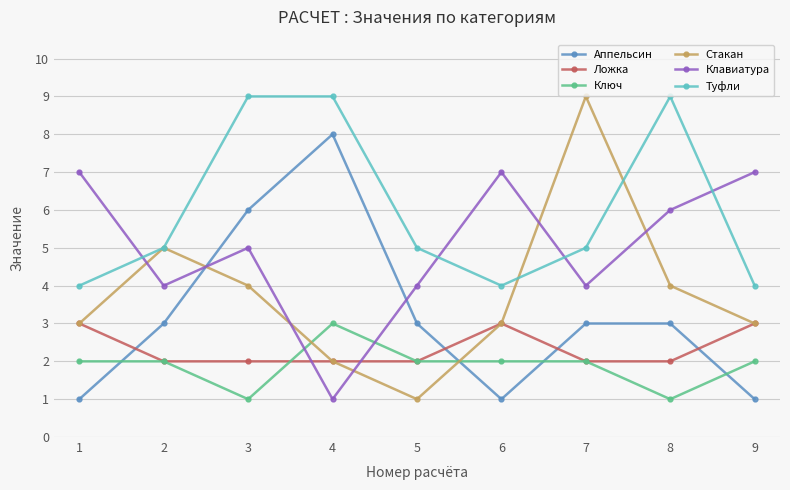

Is the value of Стакан at 5 greater than the value of Ложка at 9?

No